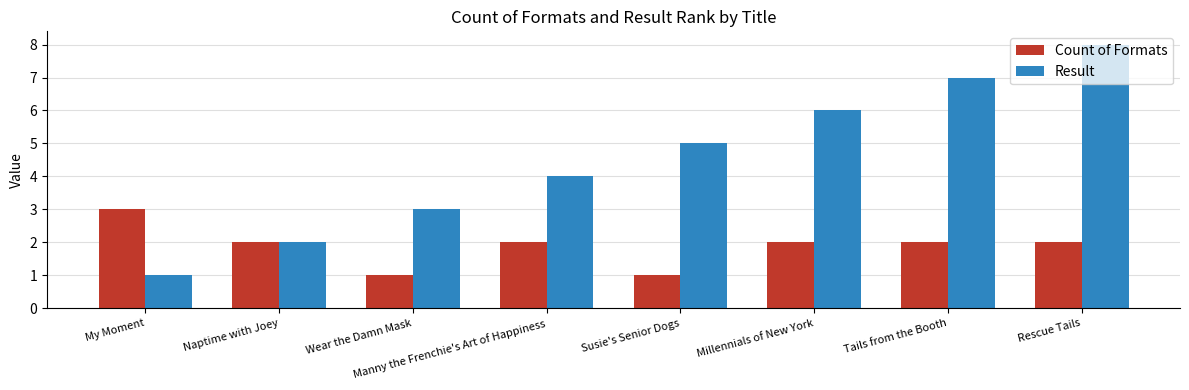

Are the bars grouped side by side (vs. stacked)?

Yes